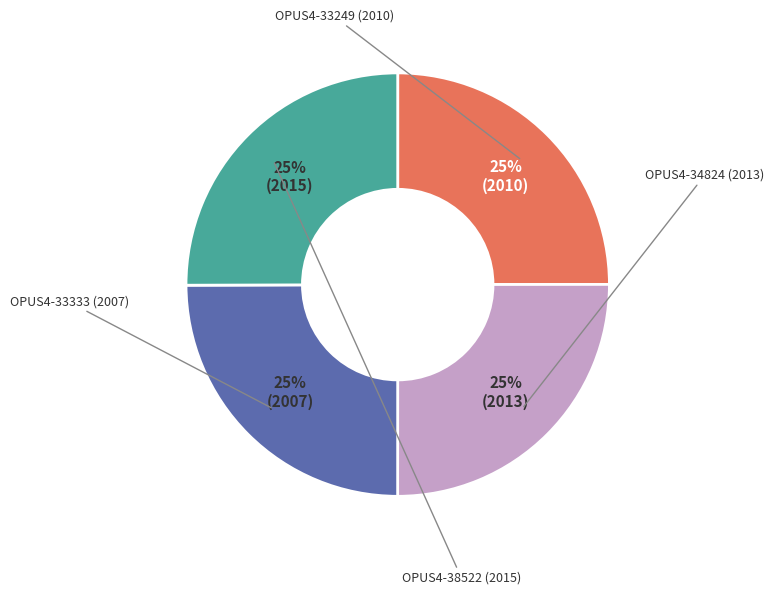

To the nearest percent, what is the average slice percentage?

25%